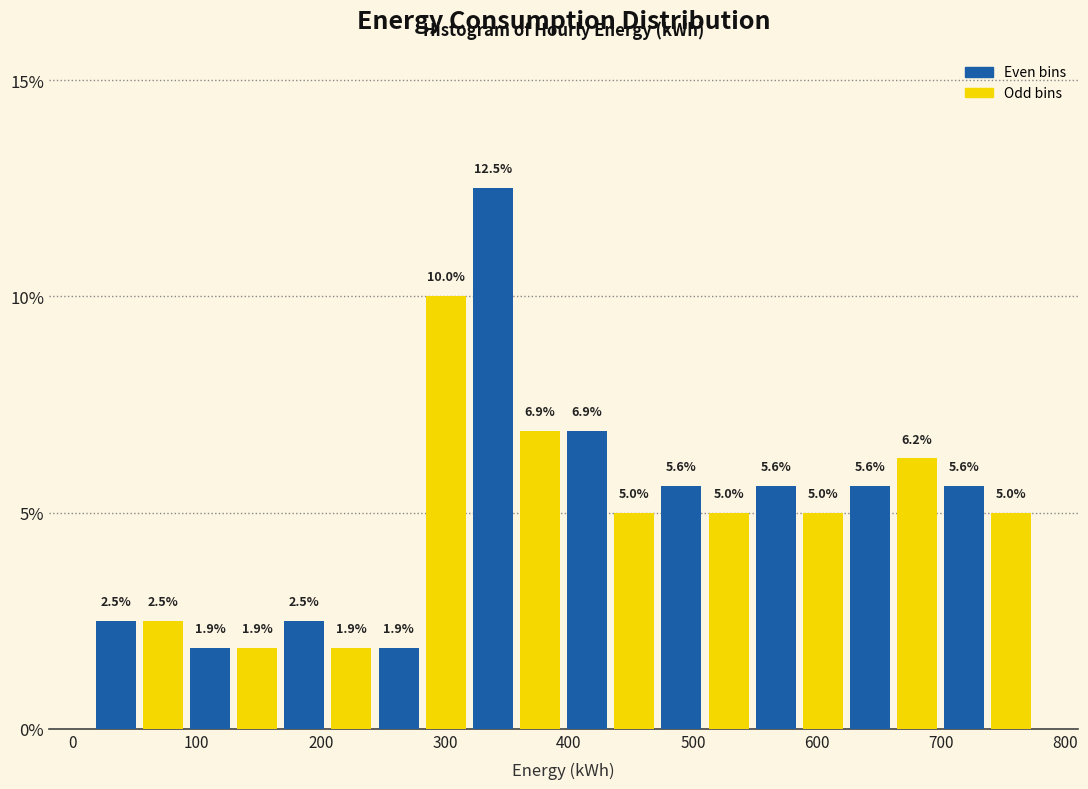

Around what value on the x-axis is the tallest bar? Give the approximate position of its centre, as read against the axis.

340